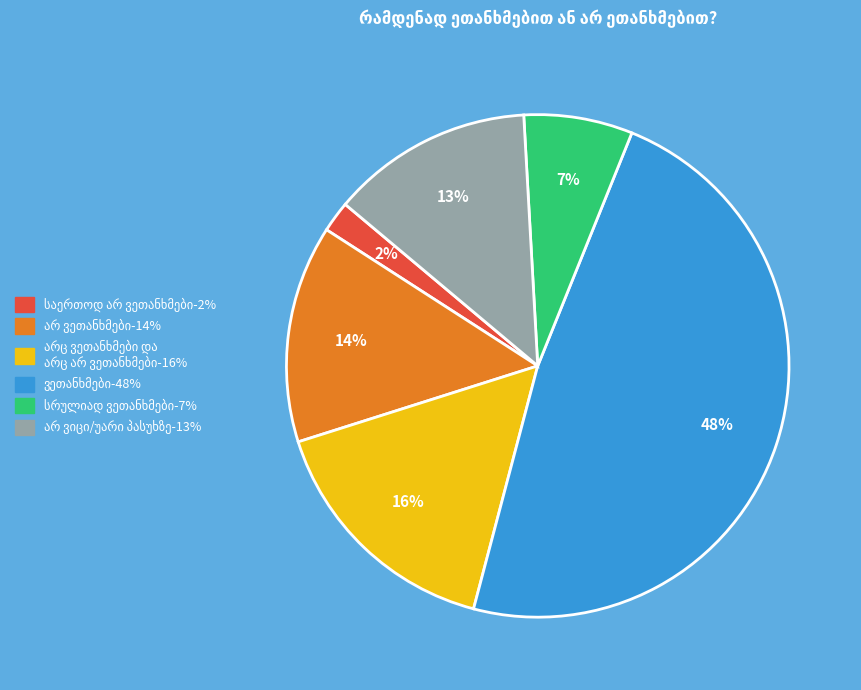

To the nearest percent, what is the average slice percentage?

17%